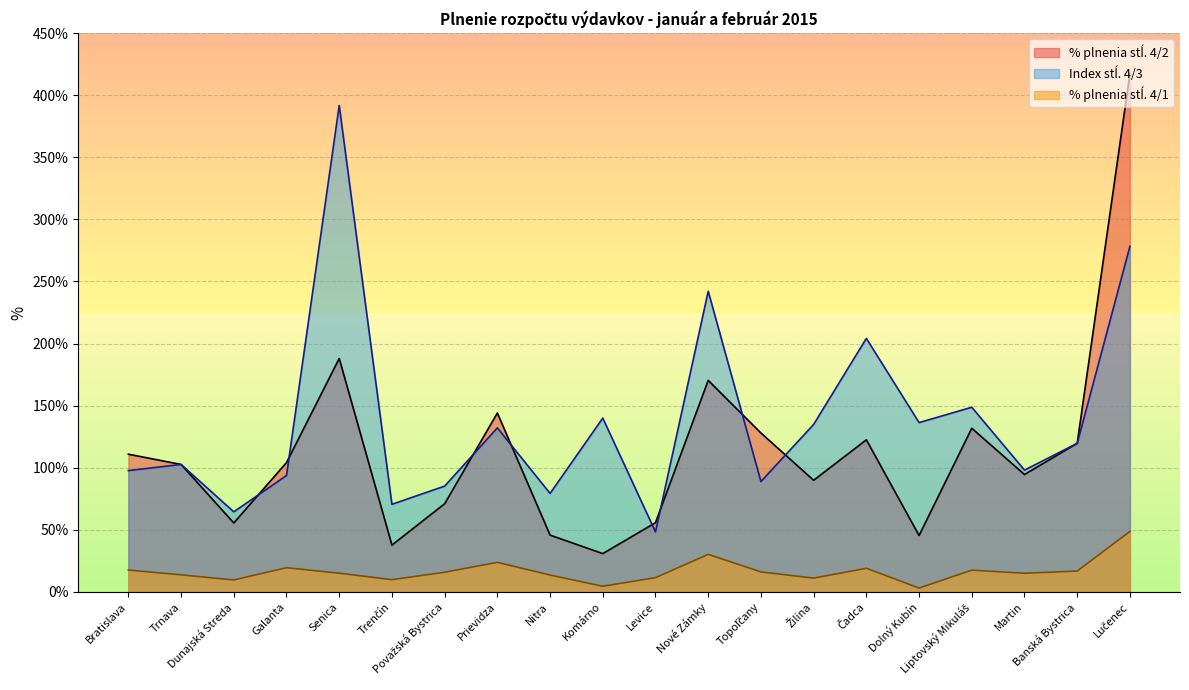

What is the approximate value of % plnenia stĺ. 4/2 at Topoľčany?

128.0